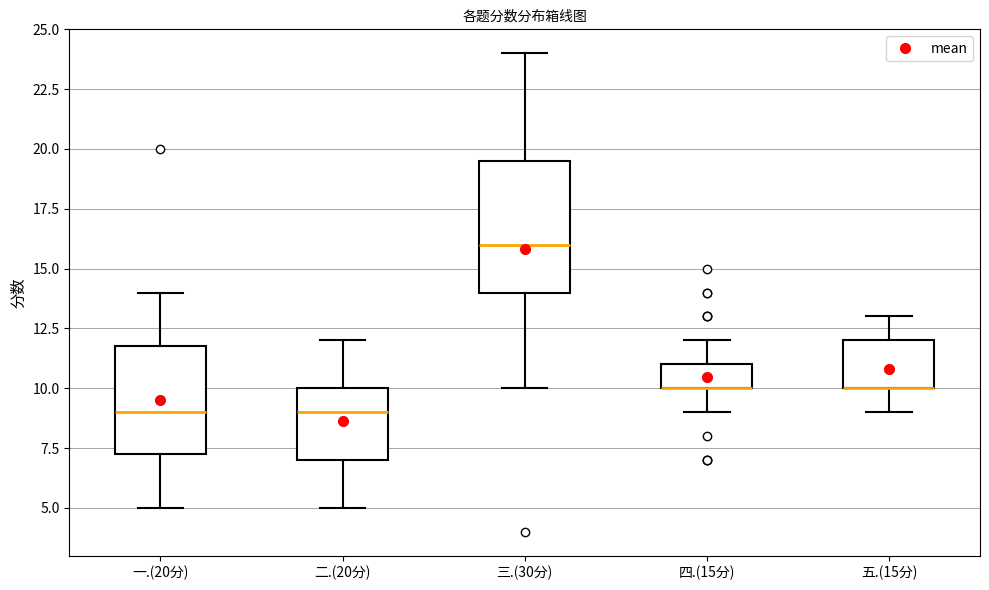

Reading left to right, transcribe this box plot: for each box, give where its median line is, the range the box spans, and where its two whiskers end, as read against the y-axis. The values are not printed on the chart, so give them approximately, as read against the axis.

一.(20分): median 9.0, box 7.5 to 12.0, whiskers 5.0 to 14.0
二.(20分): median 9.0, box 7.0 to 10.0, whiskers 5.0 to 12.0
三.(30分): median 16.0, box 14.0 to 19.5, whiskers 10.0 to 24.0
四.(15分): median 10.0 (drawn on the box's lower edge), box 10.0 to 11.0, whiskers 9.0 to 12.0
五.(15分): median 10.0 (drawn on the box's lower edge), box 10.0 to 12.0, whiskers 9.0 to 13.0